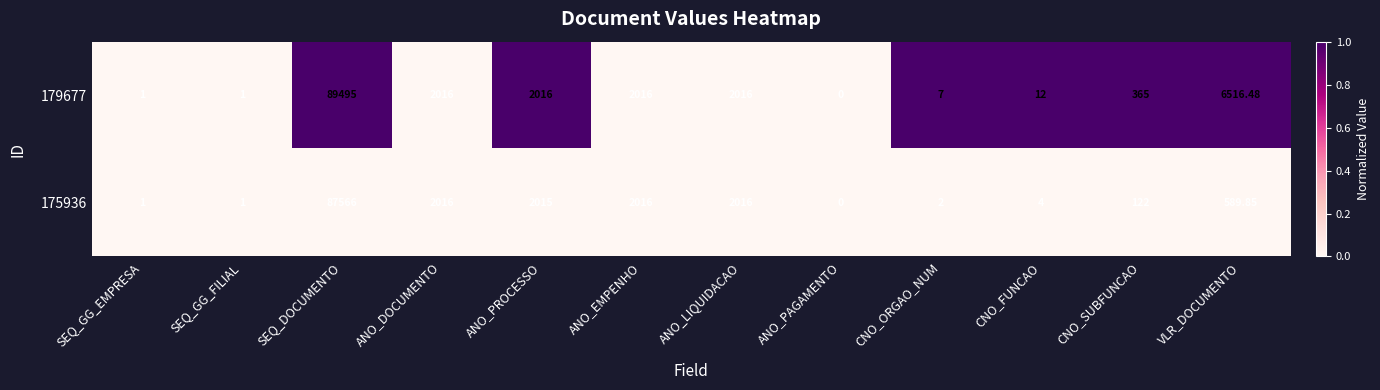

What is the difference between the highest and lowest values at CNO_FUNCAO?

8.0